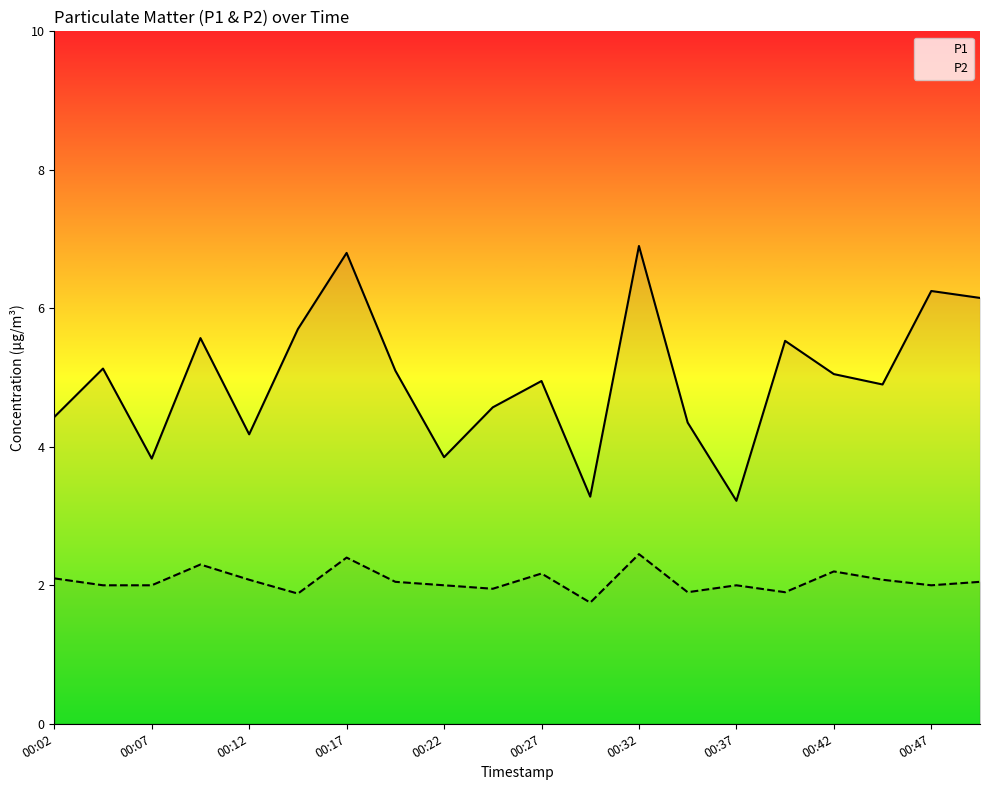

True or false: P1 has a value of 4.9 at 17.

True